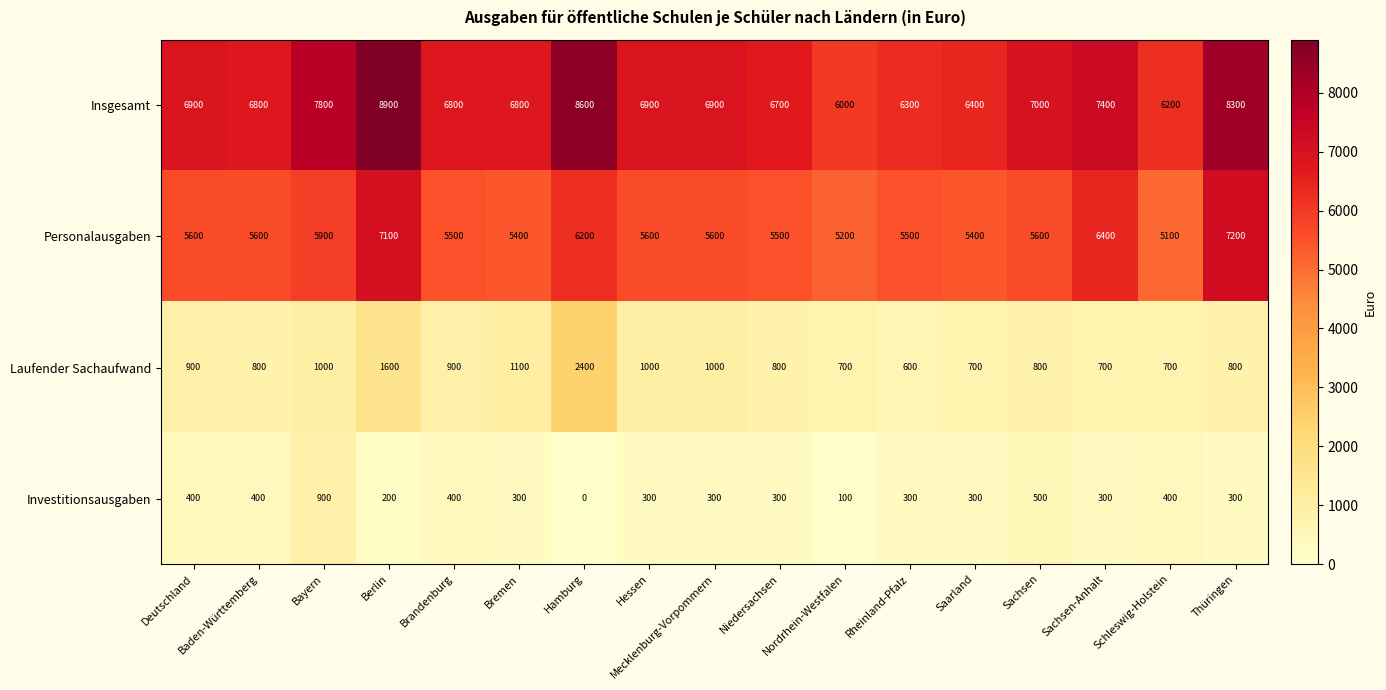

Count the number of data series in this chart.

4